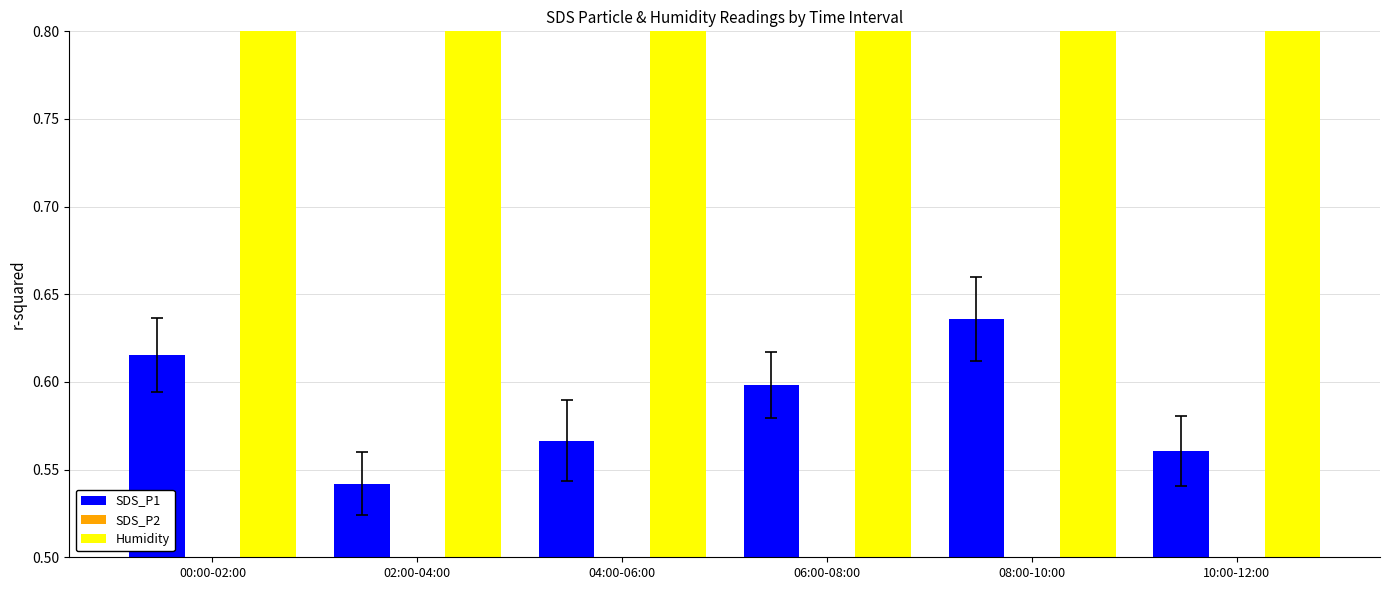

At which label is SDS_P2 closest to 0?

10:00-12:00